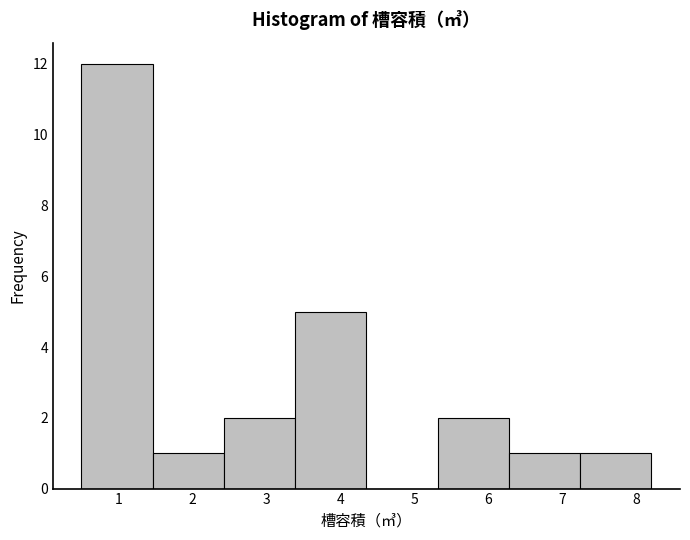

Reading left to right, transcribe this chart: for each bar, give the range it covers on the x-axis and its height. Neither the bar edges nor the heights are printed on the chart, so give them approximately, as read against the axes.

0.5 to 1.5: 12
1.5 to 2.4: 1
2.4 to 3.4: 2
3.4 to 4.4: 5
4.4 to 5.3: 0
5.3 to 6.3: 2
6.3 to 7.2: 1
7.2 to 8.2: 1